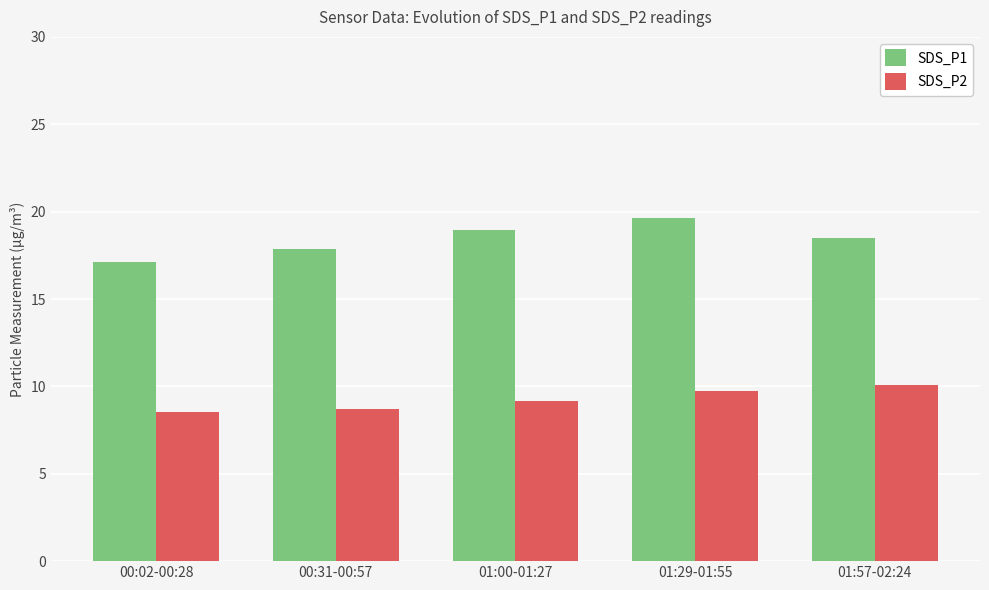

What is the difference between the second highest and minimum values in the SDS_P1 series?

1.8